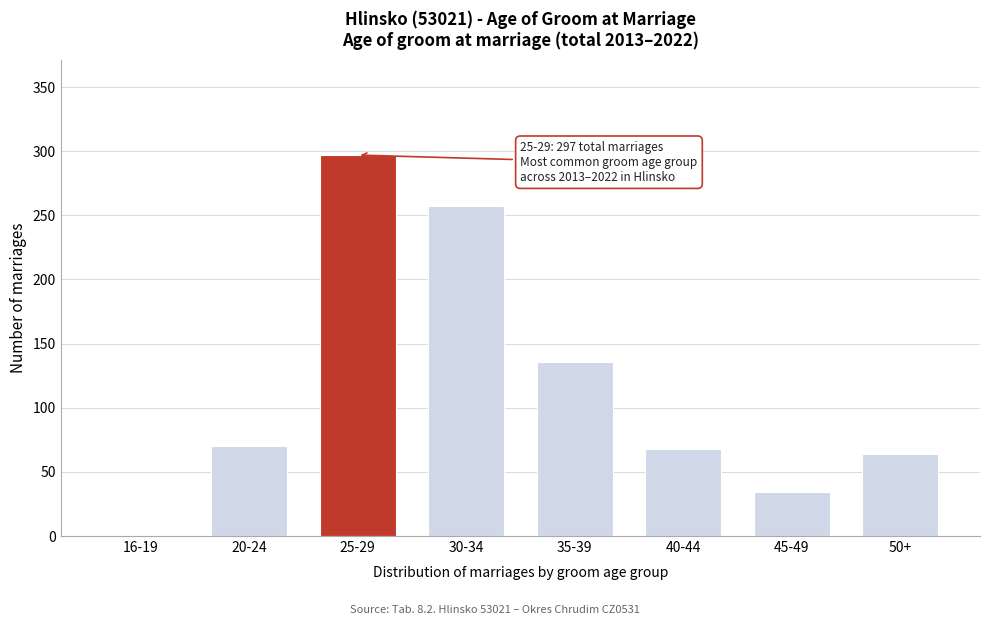

Reading left to right, what are all the values shown in this chart?

16-19=1	20-24=70	25-29=297	30-34=257	35-39=136	40-44=68	45-49=34	50+=64